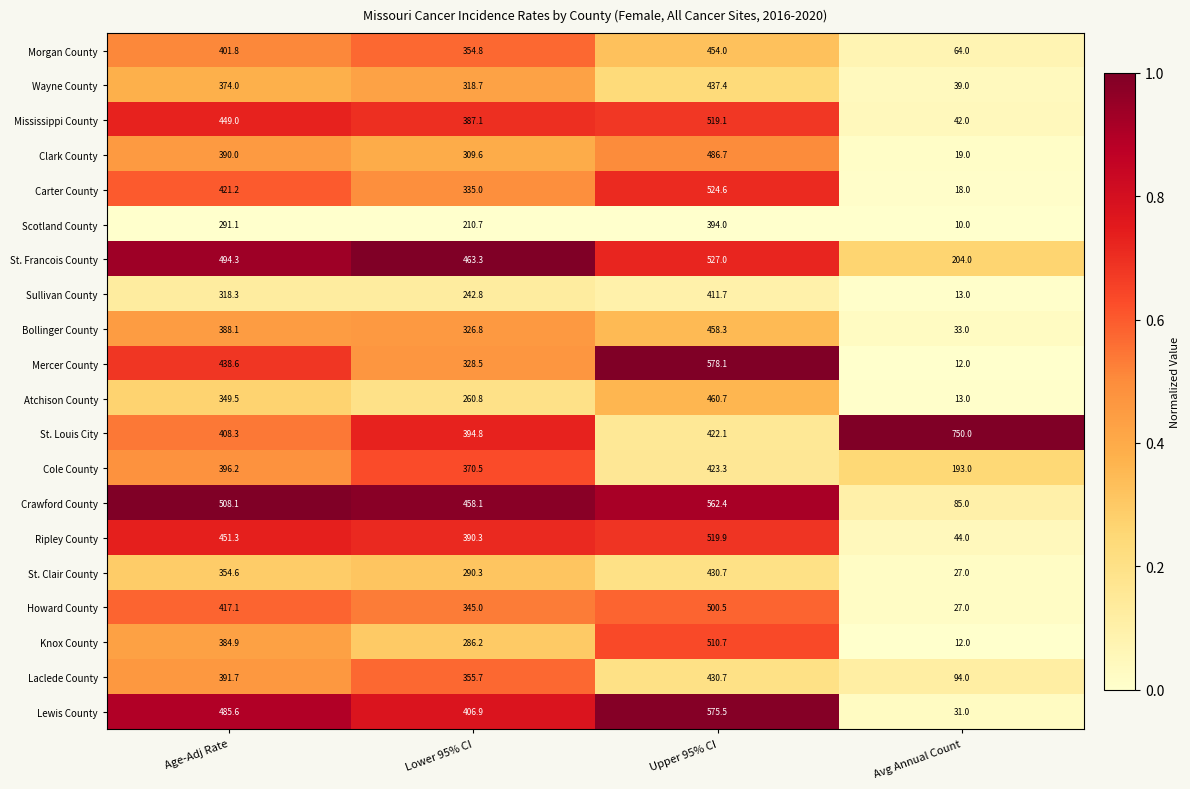

Where is Carter County nearest to the value 271?

Lower 95% CI